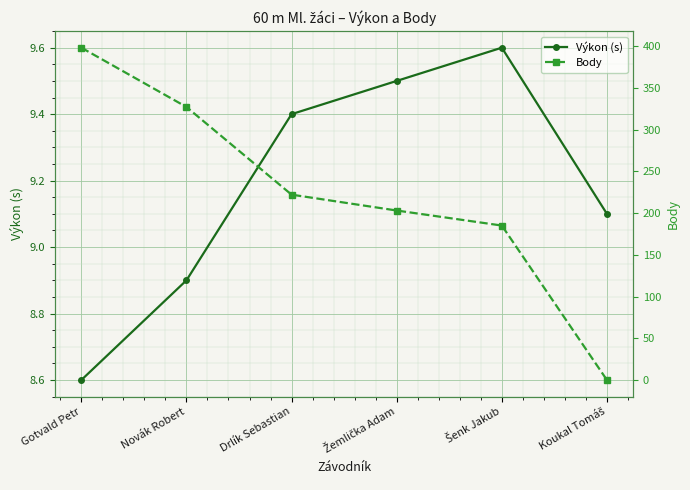

What is the approximate value of Výkon (s) at Žemlička Adam?

9.5